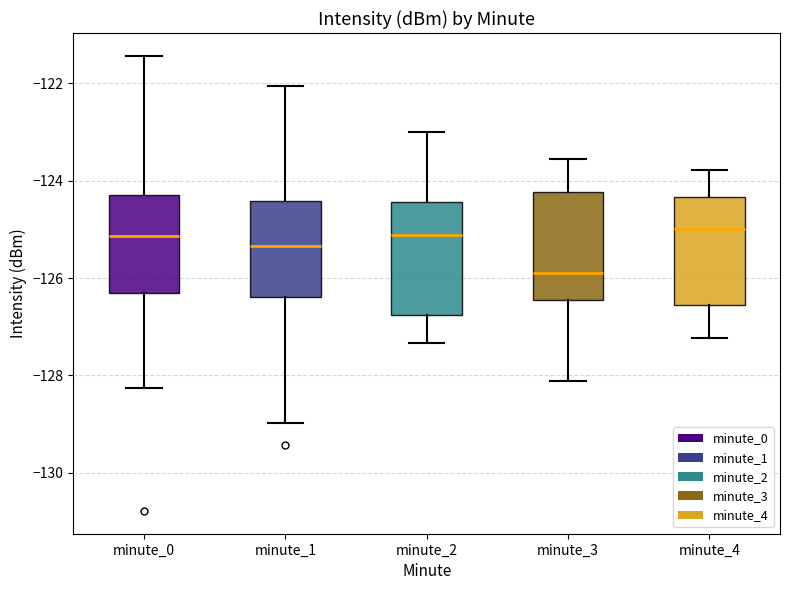

Reading left to right, transcribe this box plot: for each box, give where its median line is, the range the box spans, and where its two whiskers end, as read against the y-axis. The values are not printed on the chart, so give them approximately, as read against the axis.

minute_0: median -125.2, box -126.4 to -124.2, whiskers -128.2 to -121.4
minute_1: median -125.4, box -126.4 to -124.4, whiskers -129.0 to -122.0
minute_2: median -125.2, box -126.8 to -124.4, whiskers -127.4 to -123.0
minute_3: median -125.8, box -126.4 to -124.2, whiskers -128.2 to -123.6
minute_4: median -125.0, box -126.6 to -124.4, whiskers -127.2 to -123.8